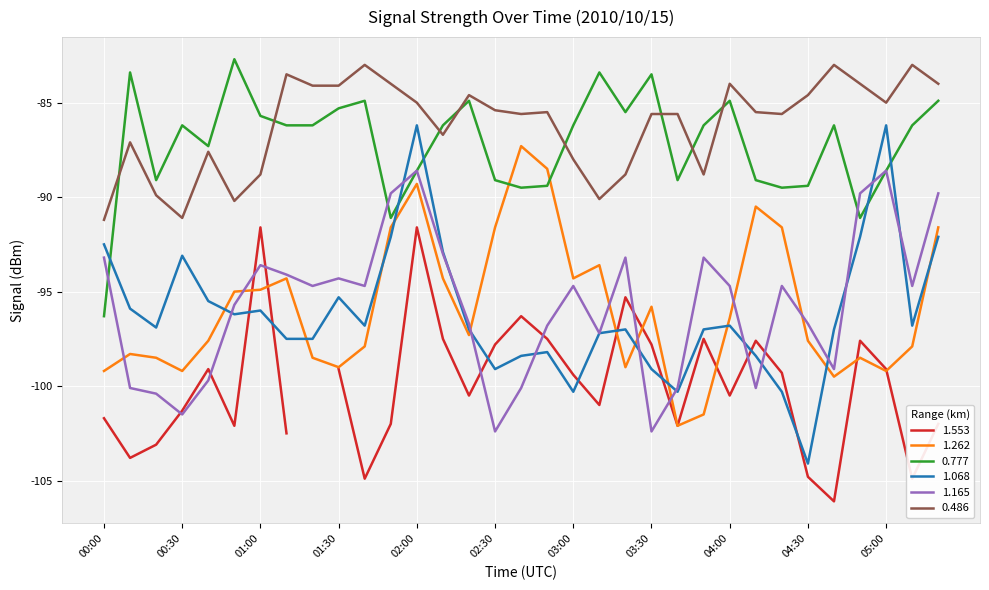

Read the 0.486 value at 02:10.

-86.7